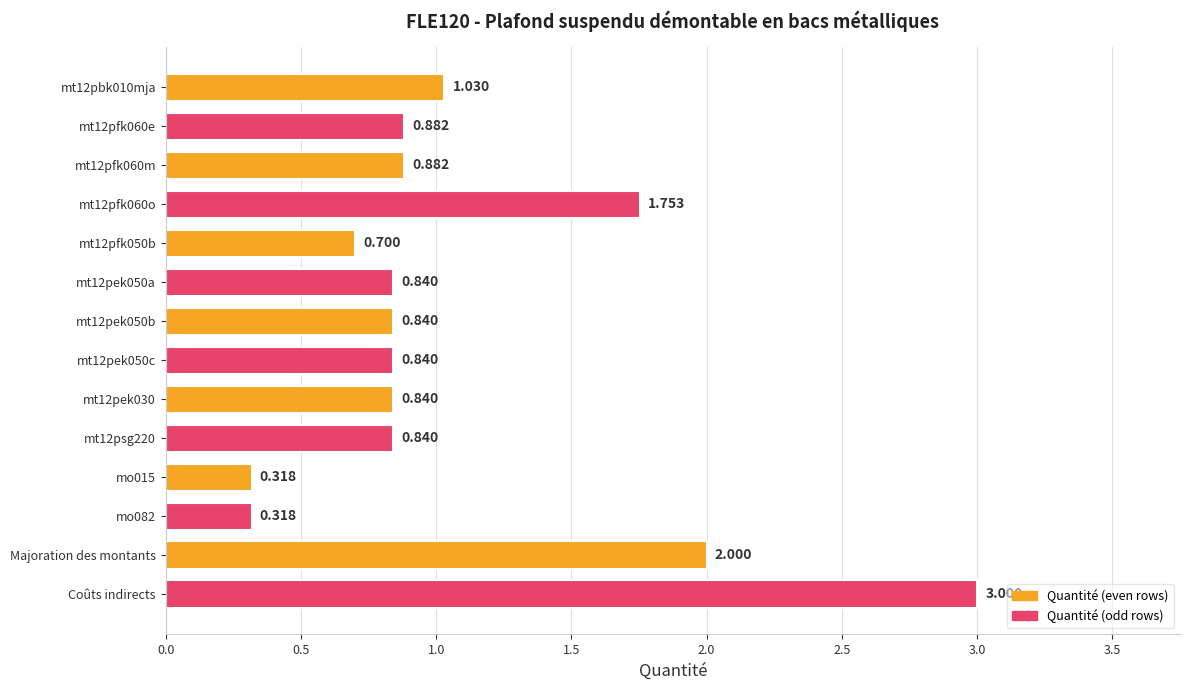

How many categories are shown in the chart?

14